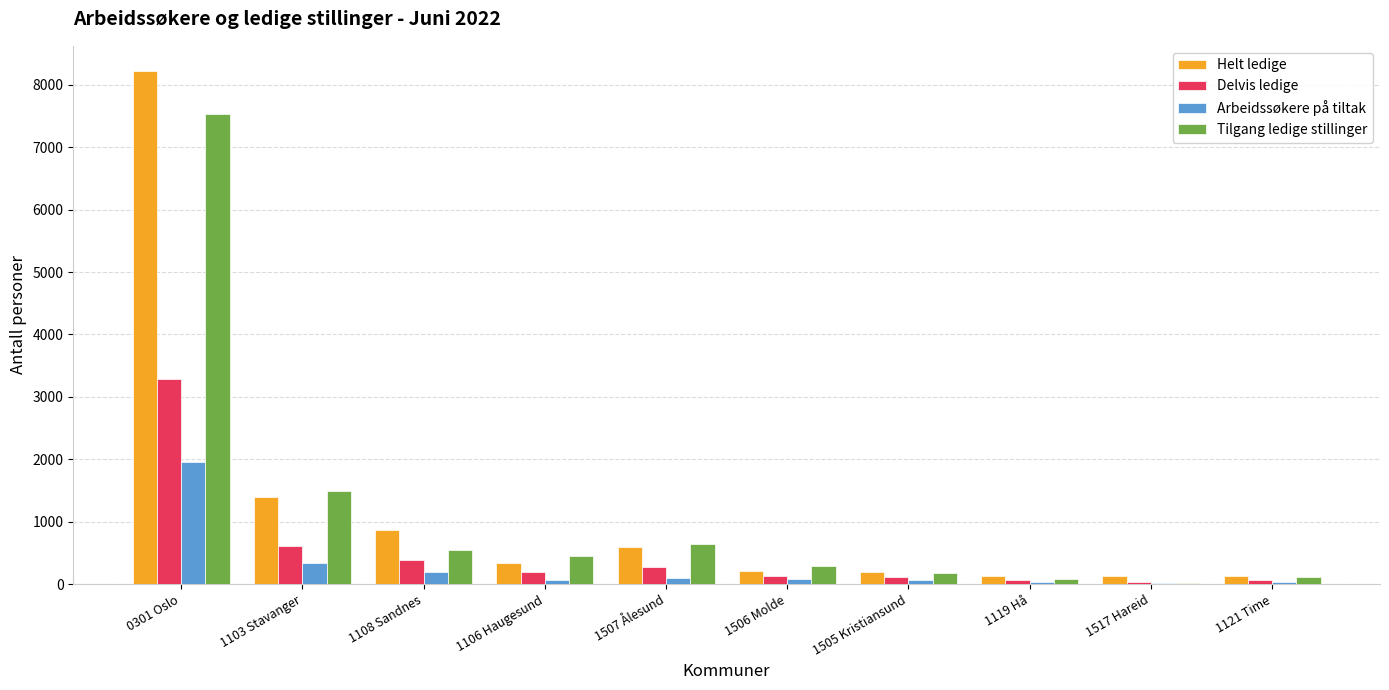

The Delvis ledige series shows 615 at 1103 Stavanger. True or false?

True